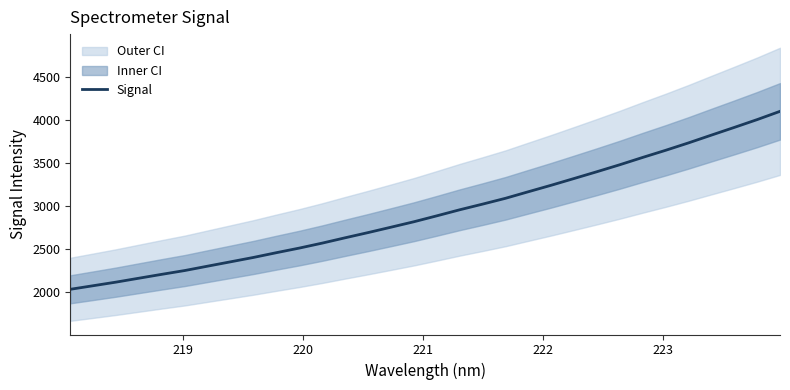

What is the lowest value of the Signal series?

2034.1